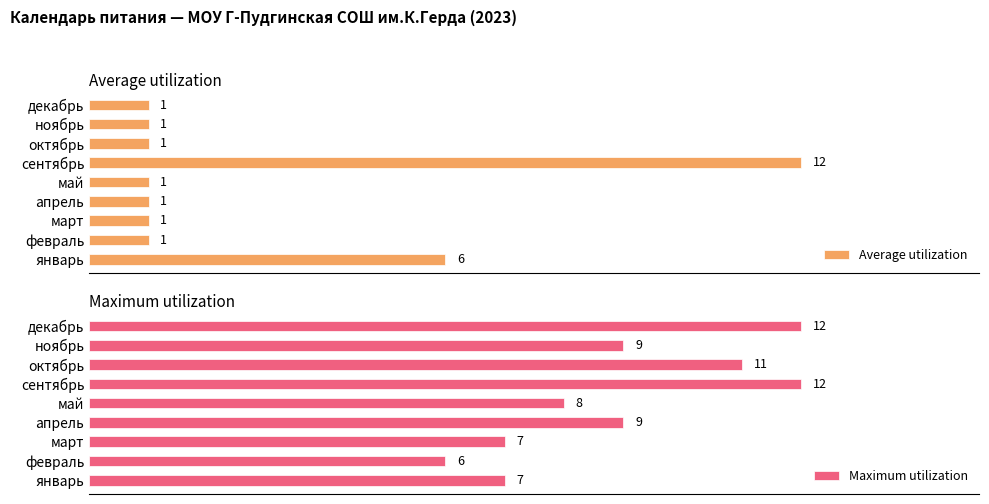

Where is Average utilization nearest to the value 6?

январь